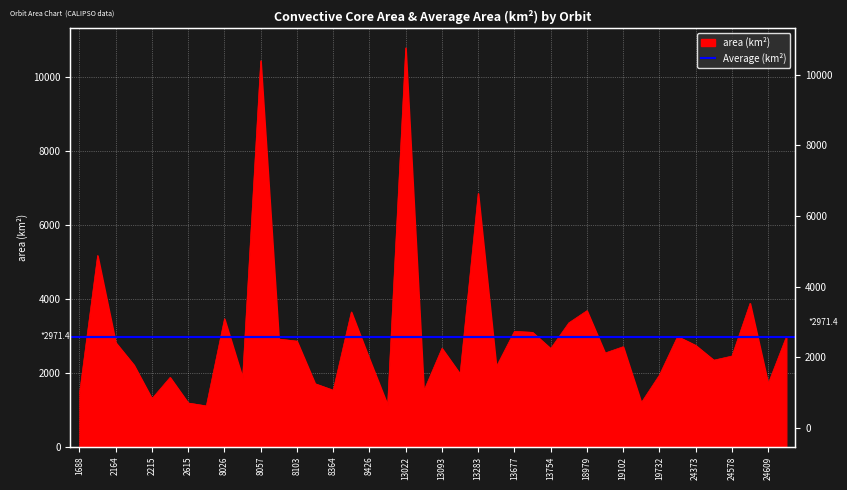

What is the difference between the maximum and minimum values?

9681.0